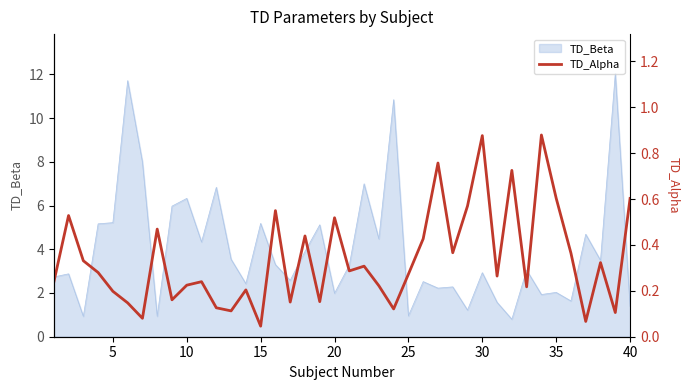

The TD_Beta series shows 1.4 at 30. True or false?

False